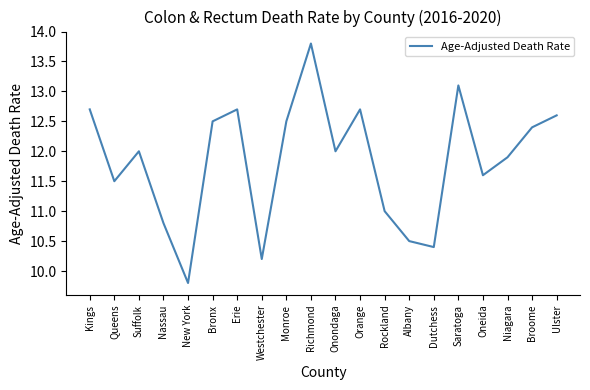

What is the ratio of the value at Erie to the value at New York?

1.3